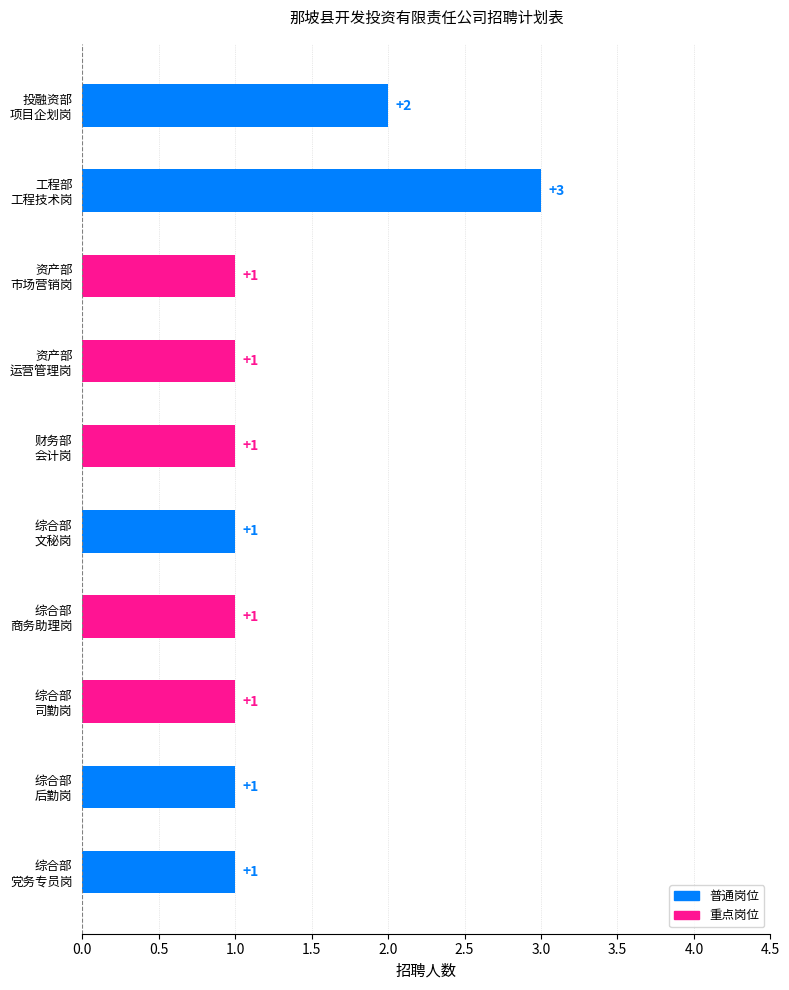

What is the maximum value shown in the chart?

3